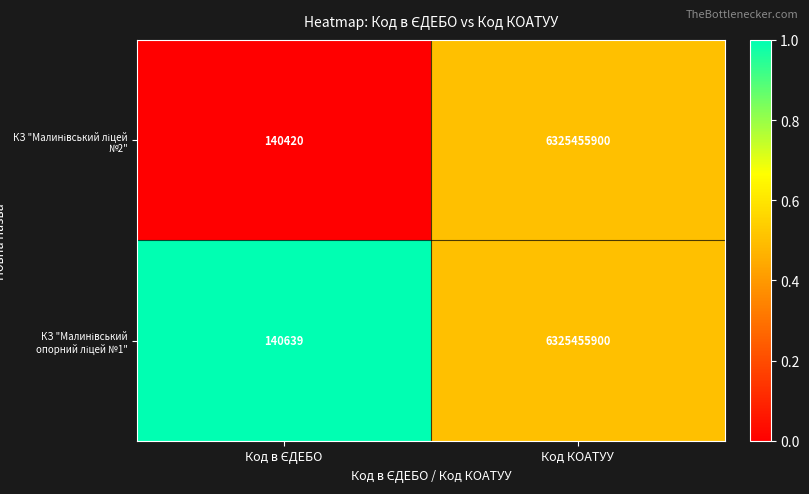

At which category is the sum across all series the highest?

Код КОАТУУ